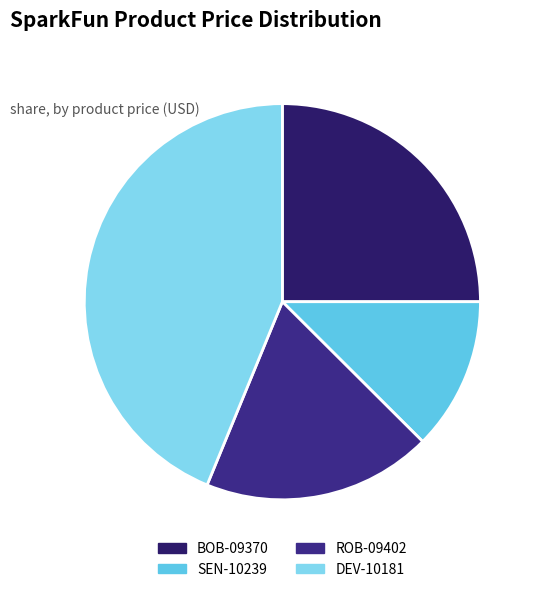

How many segments does this pie chart have?

4